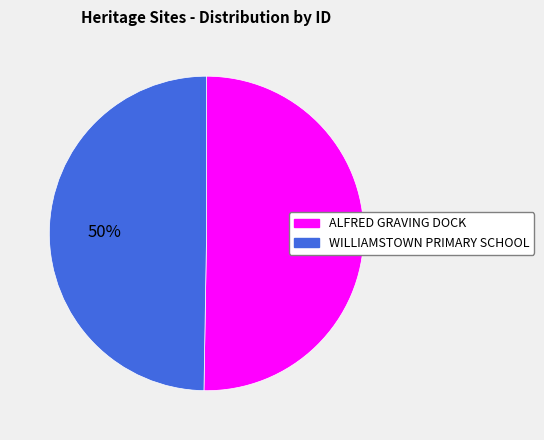

What percentage is the ALFRED GRAVING DOCK slice, to the nearest percent?

50%